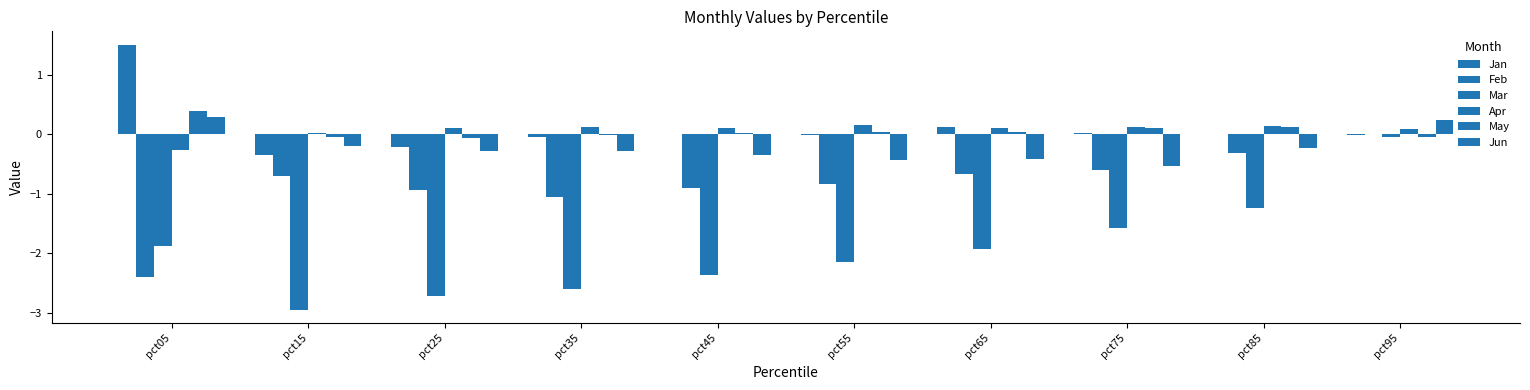

What is the sum of all Mar values?

-19.4